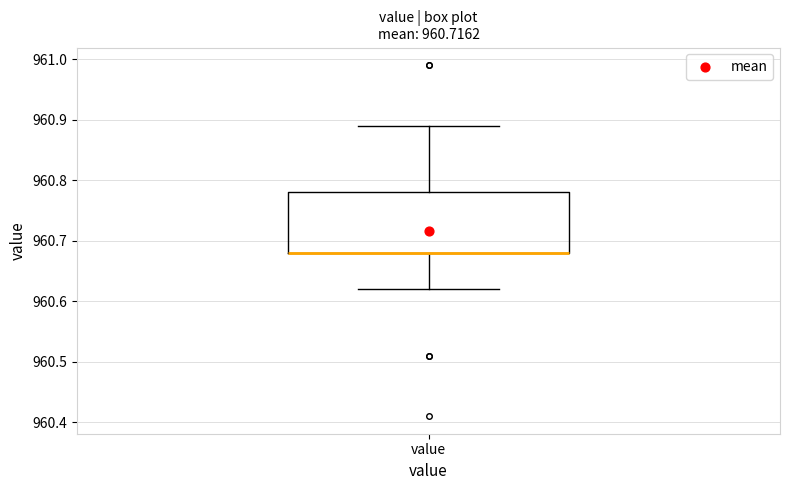

Transcribe this box plot: give where the median line is, the range the box spans, and where the two whiskers end, as read against the y-axis. The values are not printed on the chart, so give them approximately, as read against the axis.

median 960.68 (drawn on the box's lower edge), box 960.68 to 960.78, whiskers 960.62 to 960.89